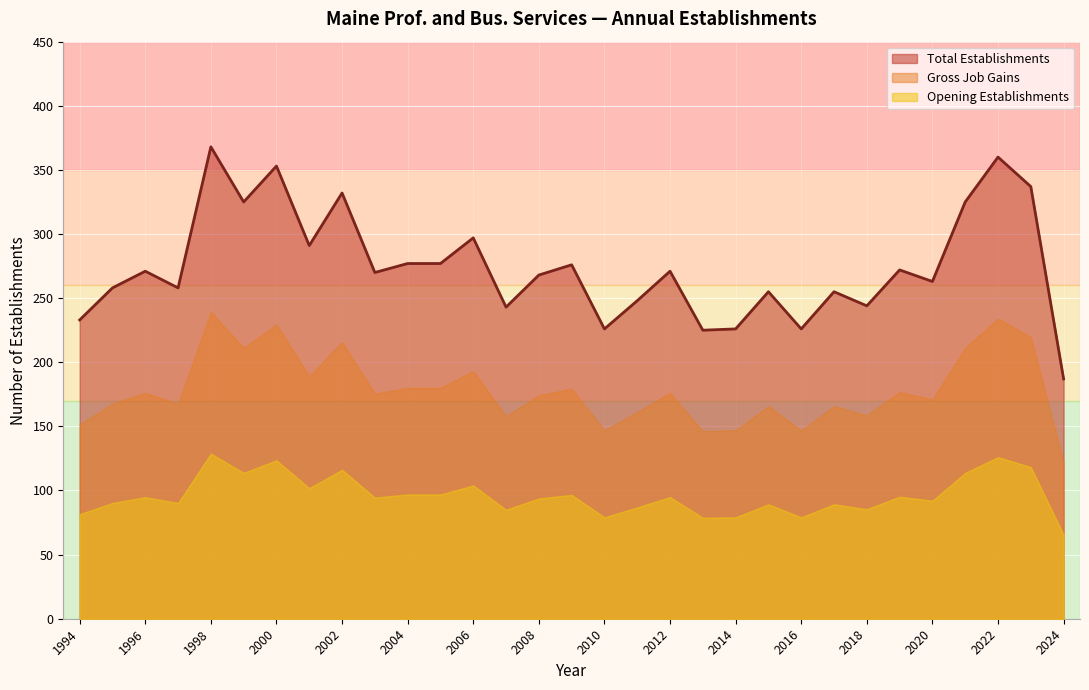

Which series has the widest spread of values?

Total Establishments